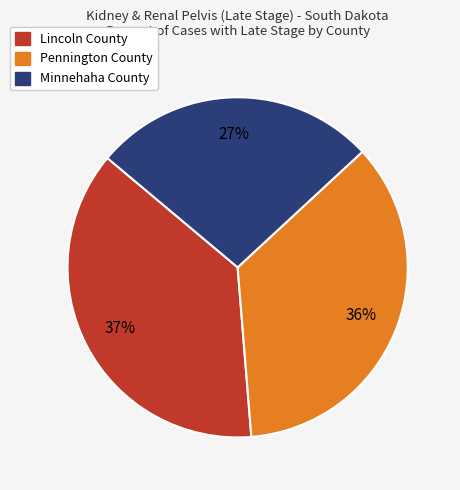

Is it true that Pennington County is 42% of the pie?

False